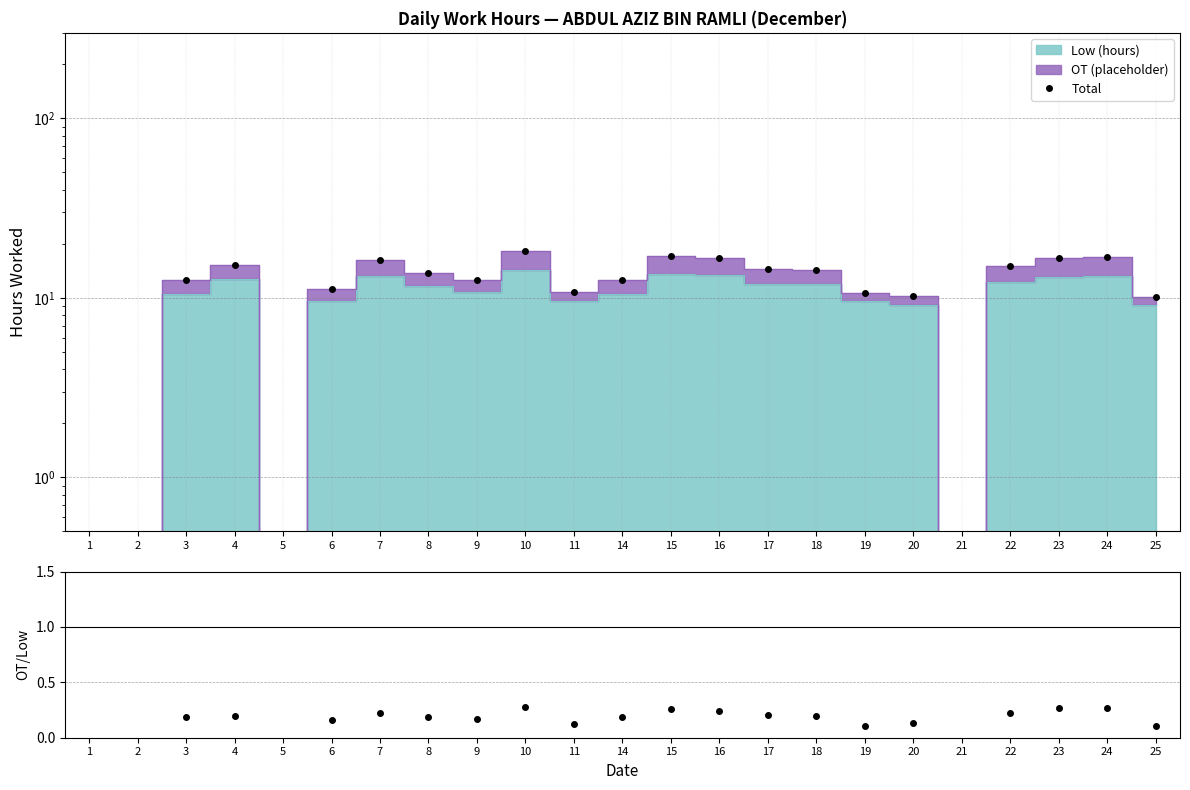

How many data points does each series have?

23